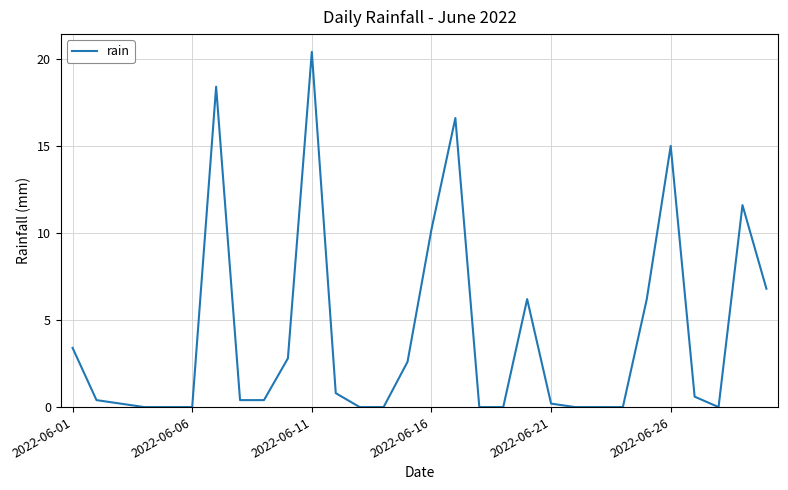

What is the maximum value shown in the chart?

20.4